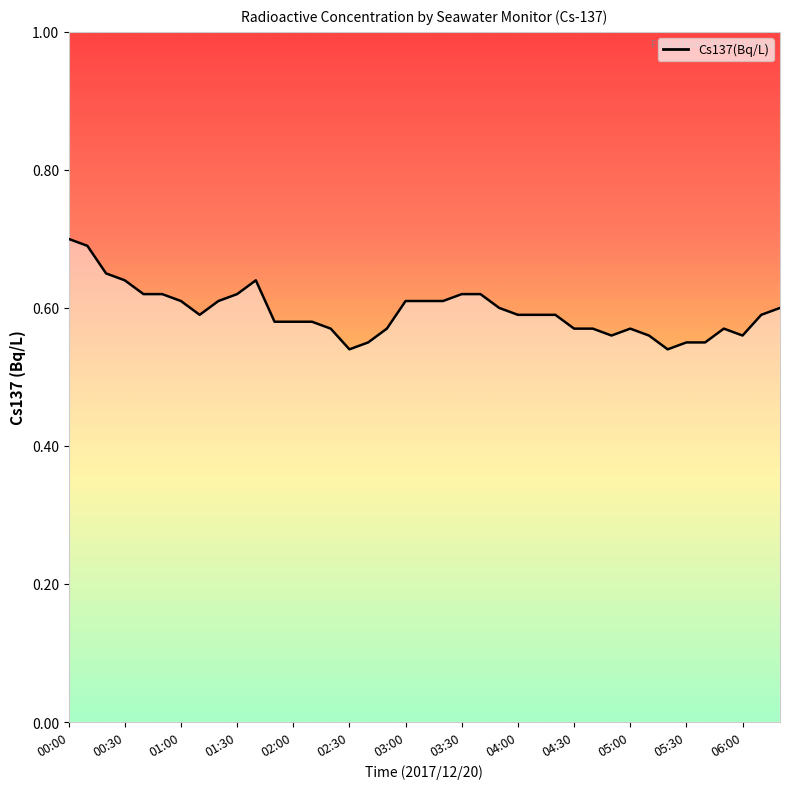

What is the maximum value shown in the chart?

0.7